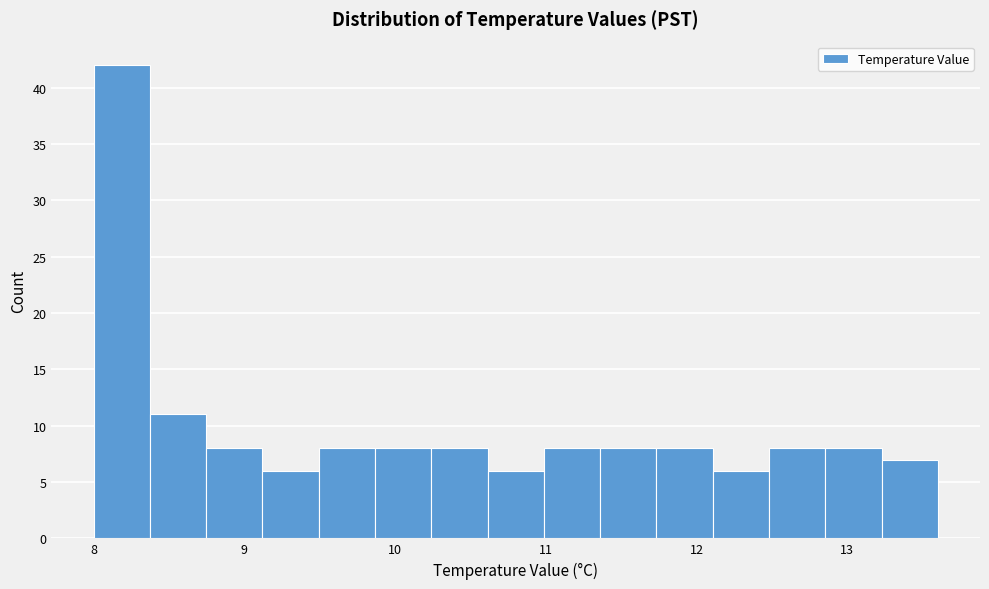

Around what value on the x-axis is the tallest bar? Give the approximate position of its centre, as read against the axis.

8.2